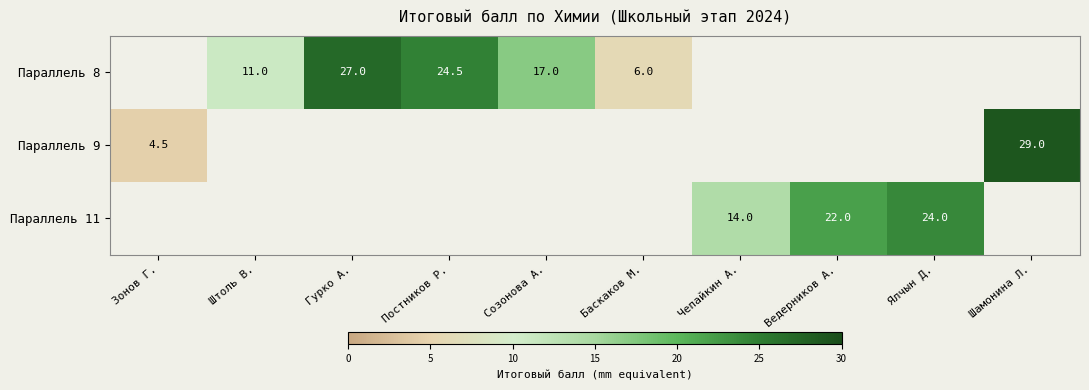

Is it true that Параллель 8 equals 28.8 at Созонова А.?

False